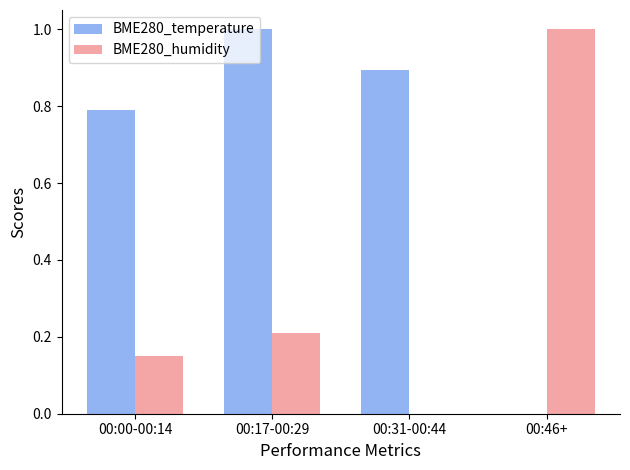

What is the sum of the BME280_temperature values at 00:00-00:14 and 00:17-00:29?

1.8